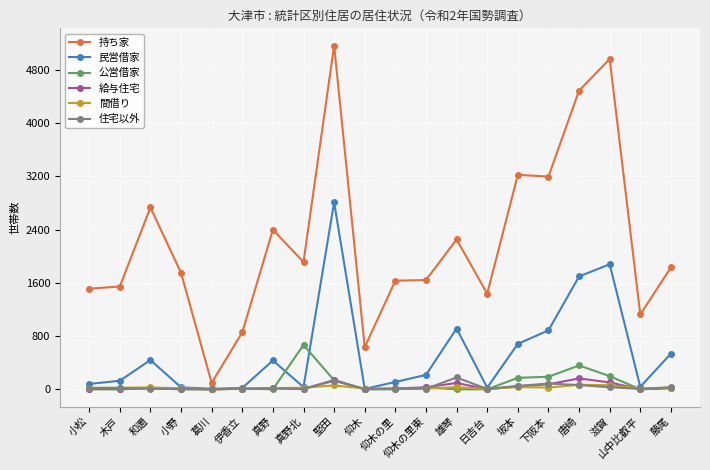

Which series changed the most between 伊香立 and 雄琴?

持ち家